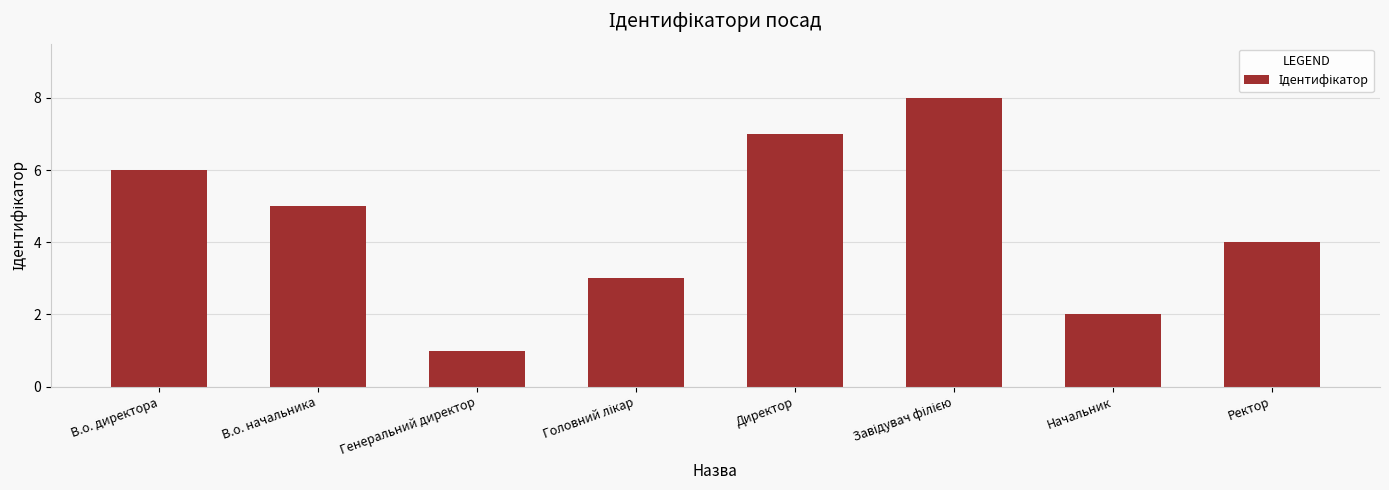

Does the chart contain stacked bars?

No